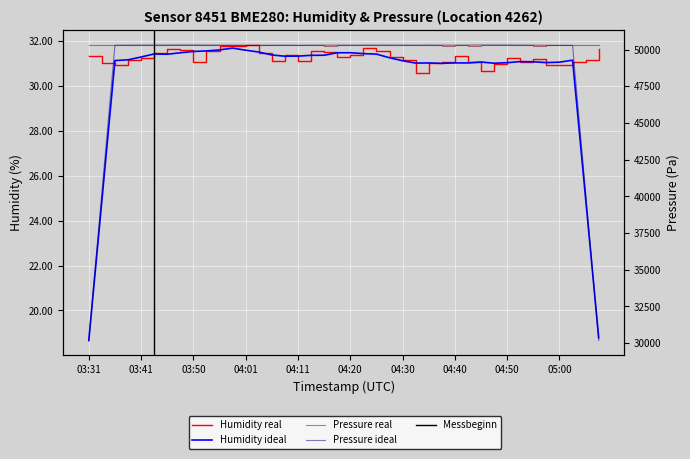

At which category is the sum across all series the highest?

03:50